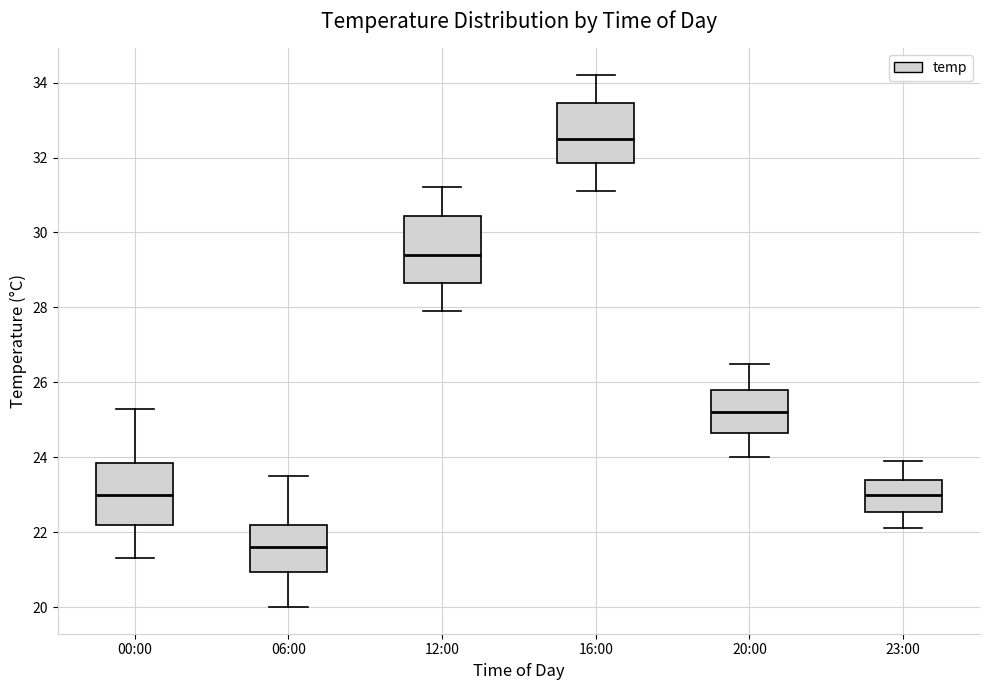

Reading left to right, transcribe this box plot: for each box, give where its median line is, the range the box spans, and where its two whiskers end, as read against the y-axis. The values are not printed on the chart, so give them approximately, as read against the axis.

00:00: median 23.0, box 22.2 to 23.8, whiskers 21.4 to 25.4
06:00: median 21.6, box 21.0 to 22.2, whiskers 20.0 to 23.6
12:00: median 29.4, box 28.6 to 30.4, whiskers 28.0 to 31.2
16:00: median 32.6, box 31.8 to 33.4, whiskers 31.2 to 34.2
20:00: median 25.2, box 24.6 to 25.8, whiskers 24.0 to 26.6
23:00: median 23.0, box 22.6 to 23.4, whiskers 22.2 to 24.0